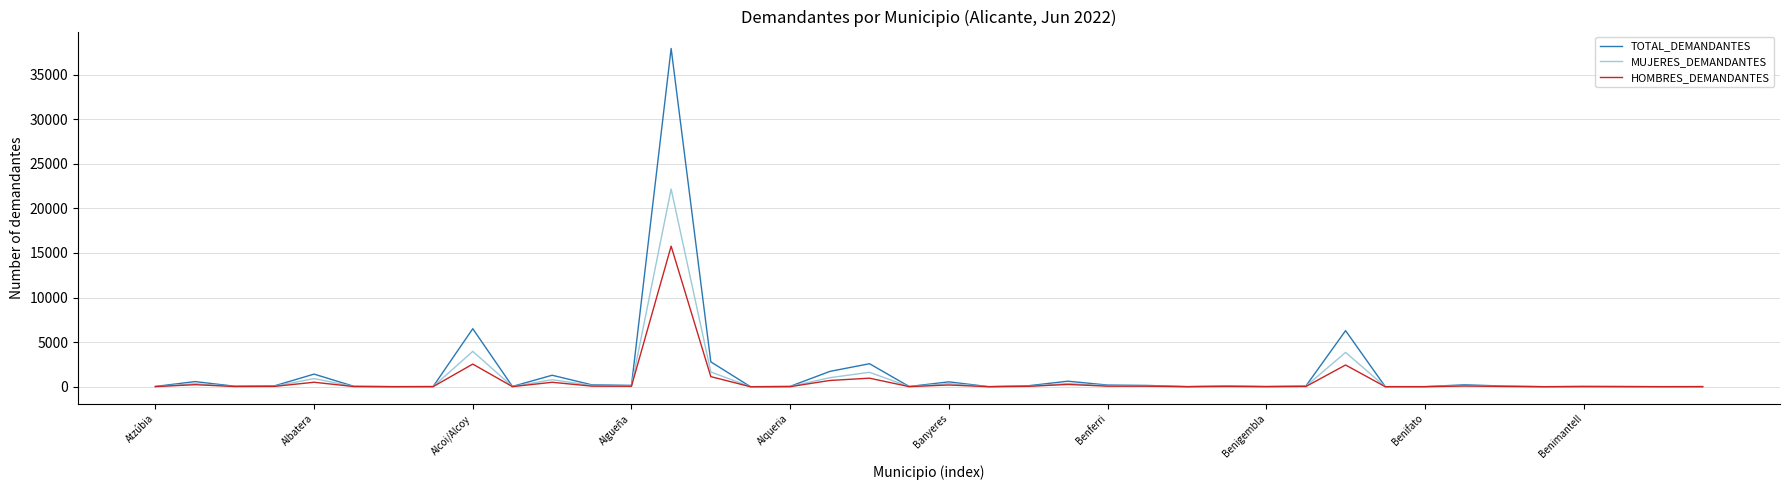

Rank the series by their maximum value, from highest to lowest.

TOTAL_DEMANDANTES, MUJERES_DEMANDANTES, HOMBRES_DEMANDANTES